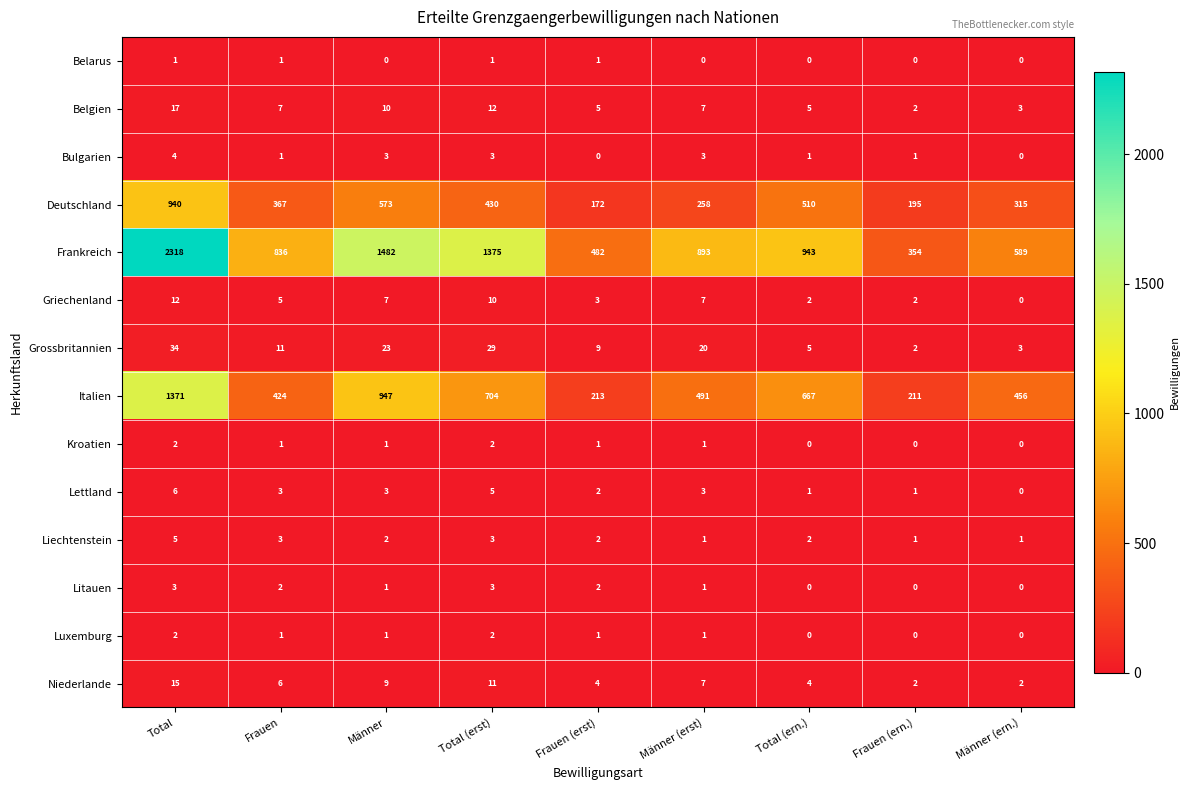

True or false: Belarus has a value of 1 at Männer (ern.).

False